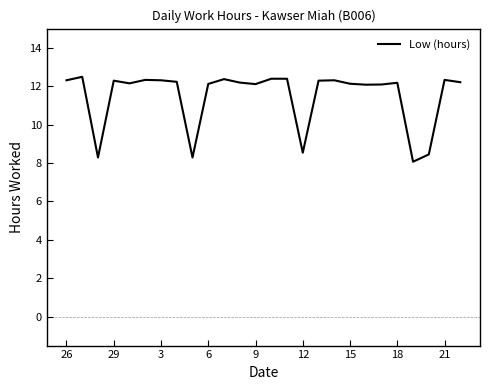

What is the minimum value shown in the chart?

8.1